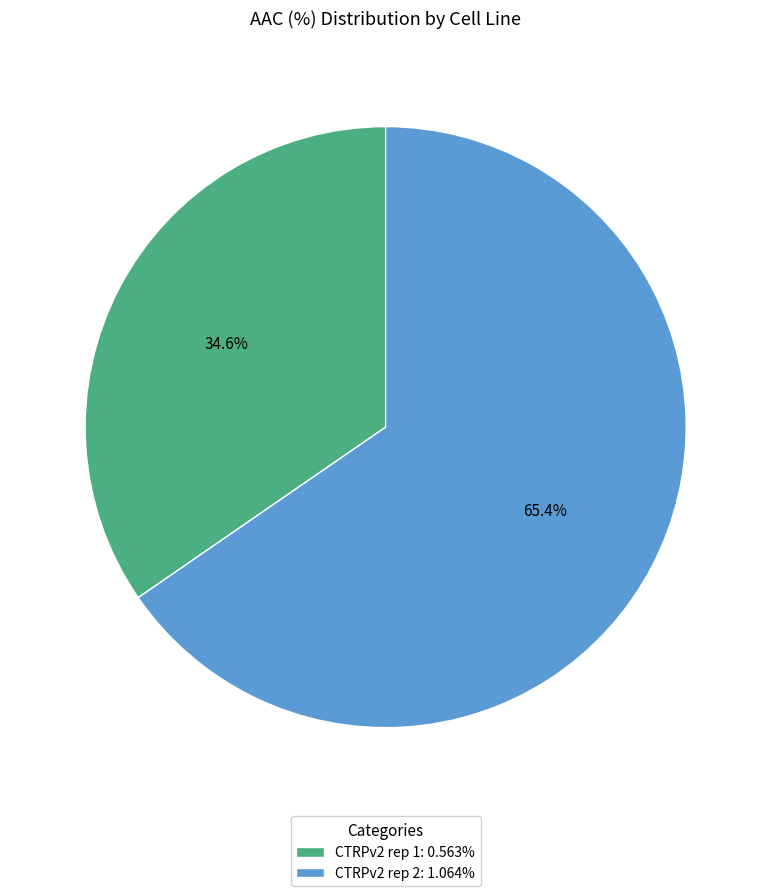

The CTRPv2 rep 2 slice represents 53% of the pie. True or false?

False